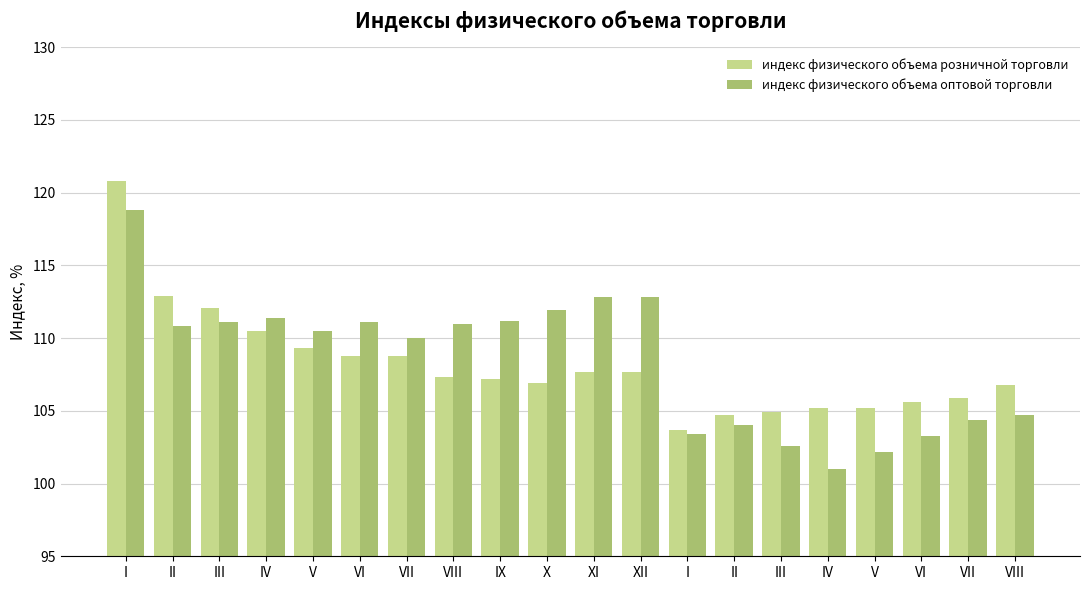

What is the average value of the индекс физического объема оптовой торговли series?

108.5